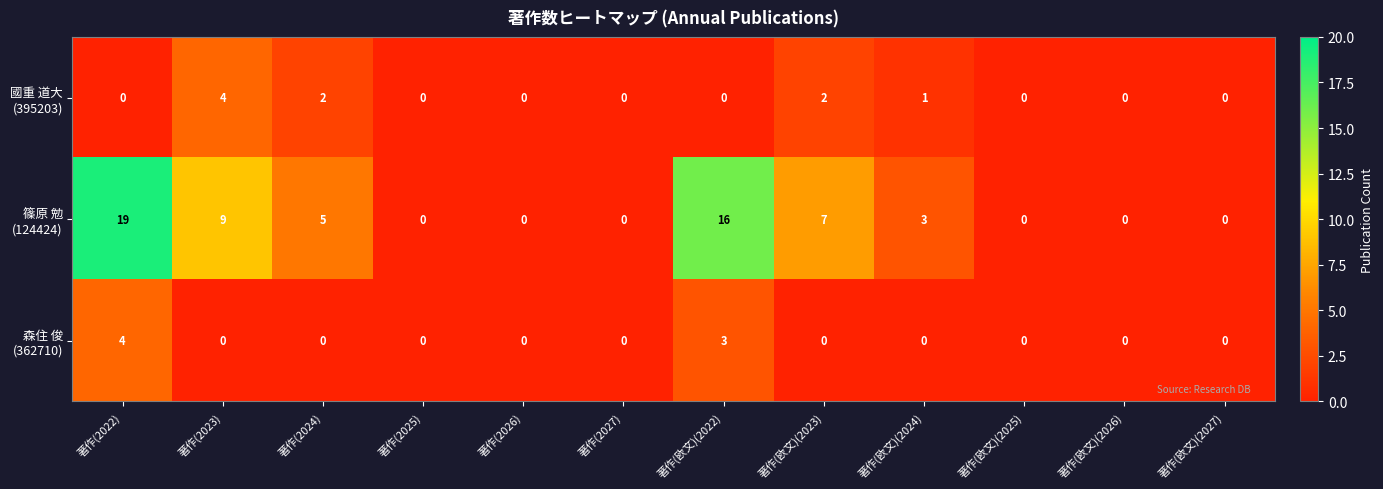

What is the spread (max minus min) of values at 著作(欧文)(2023)?

7